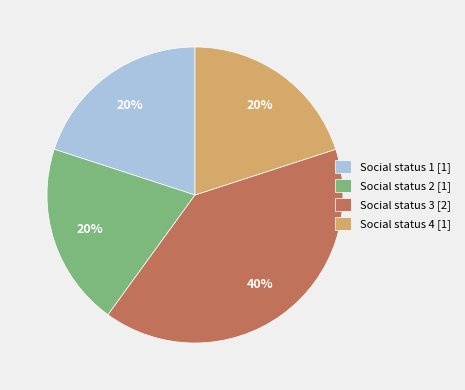

What percentage is the Social status 4 [1] slice, to the nearest percent?

20%